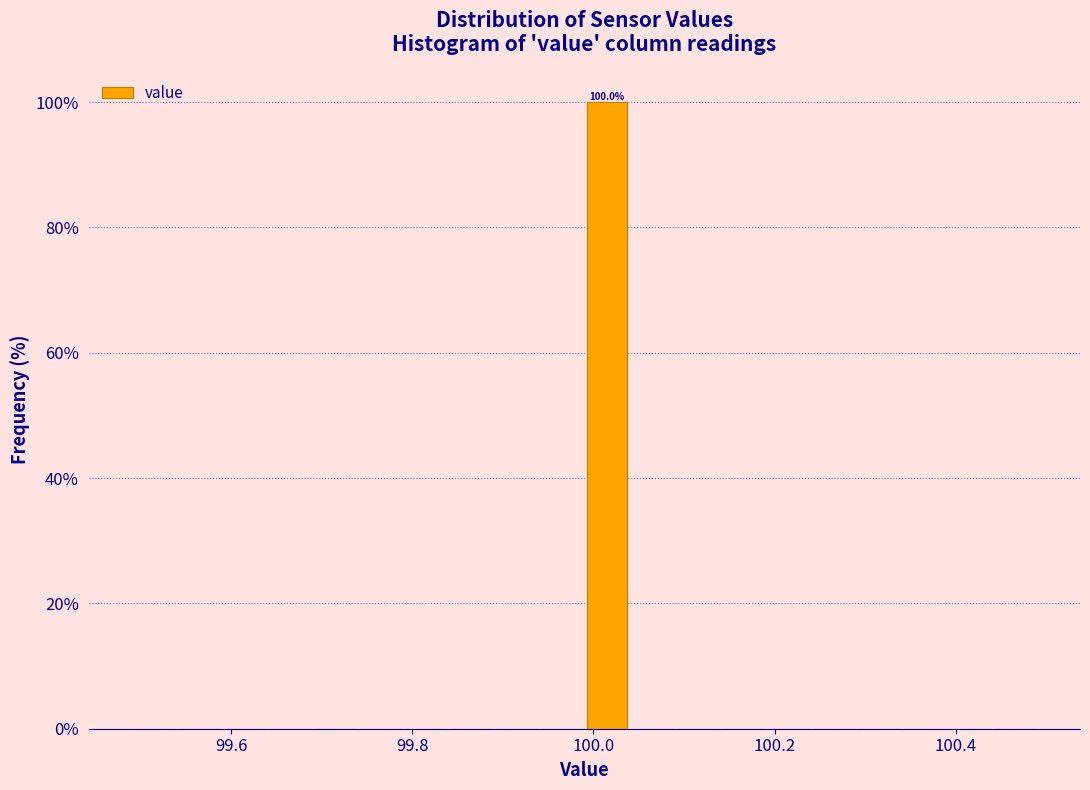

Read against the x-axis, roughly where is the centre of the tallest bar?

100.02